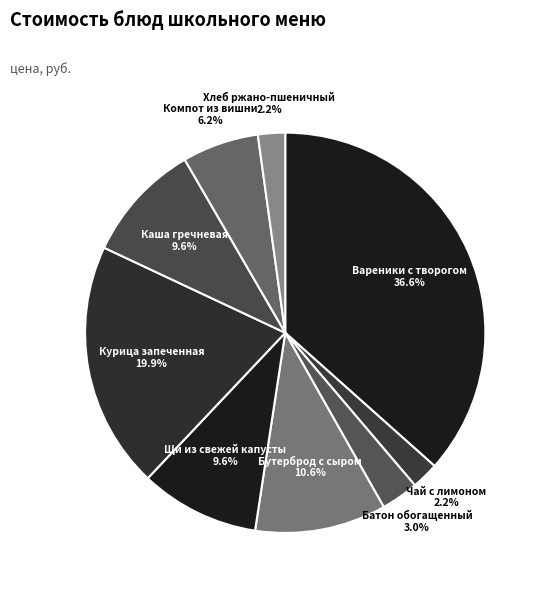

Count the number of slices in the pie.

9